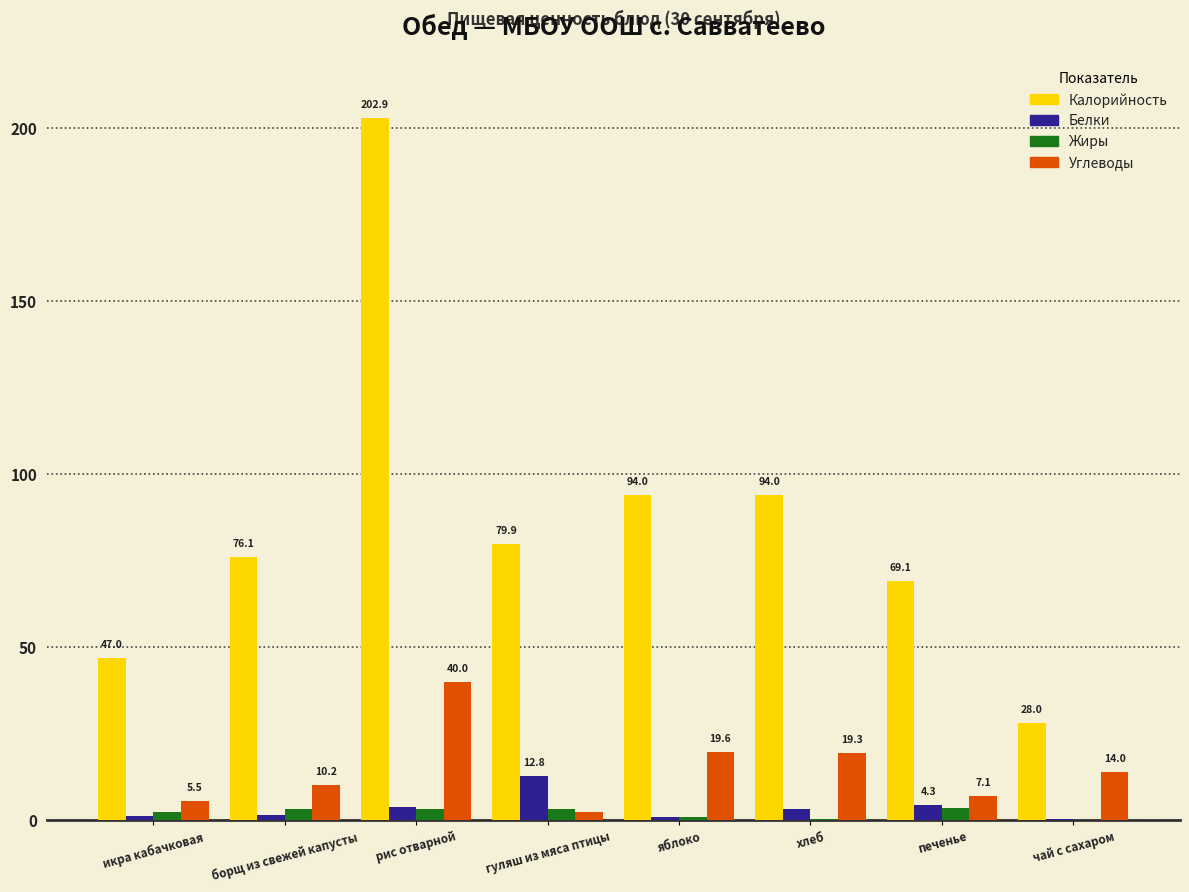

At which label does Калорийность first exceed 79?

рис отварной